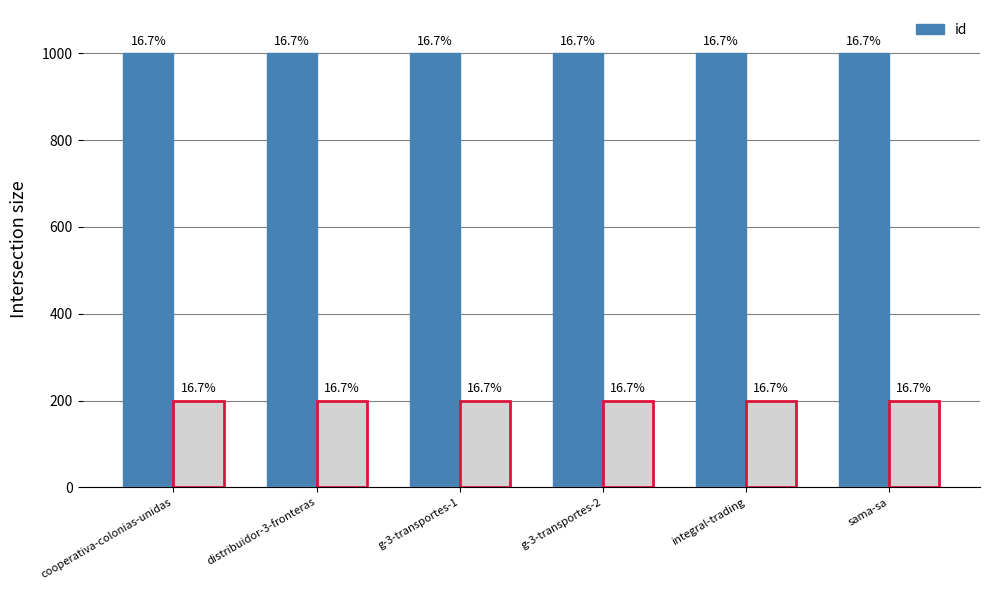

Approximately how many times larger is the value at distribuidor-3-fronteras compared to sama-sa?

1.0